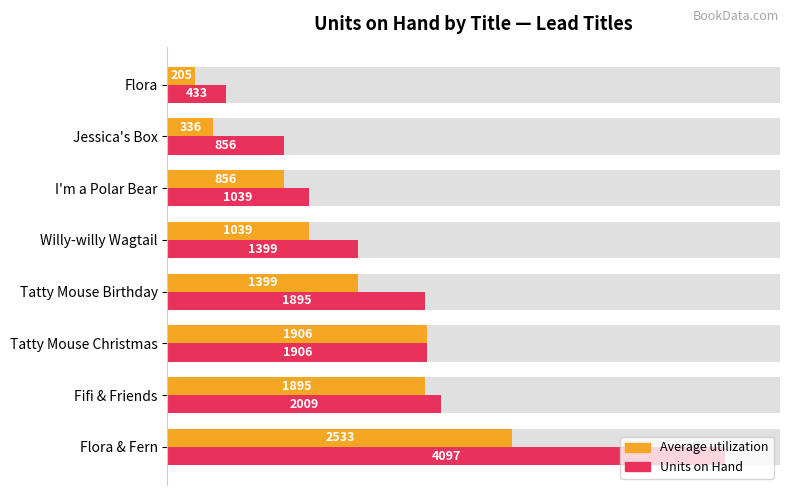

Which series changed the most between Tatty Mouse Birthday and Flora?

Units on Hand